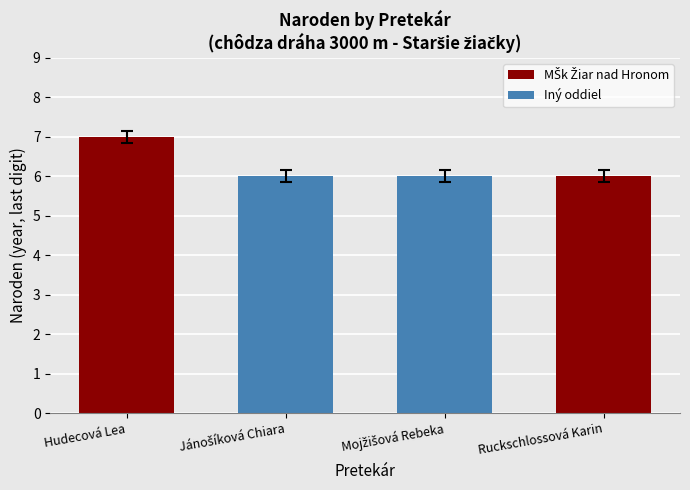

How many bars are there in total?

4